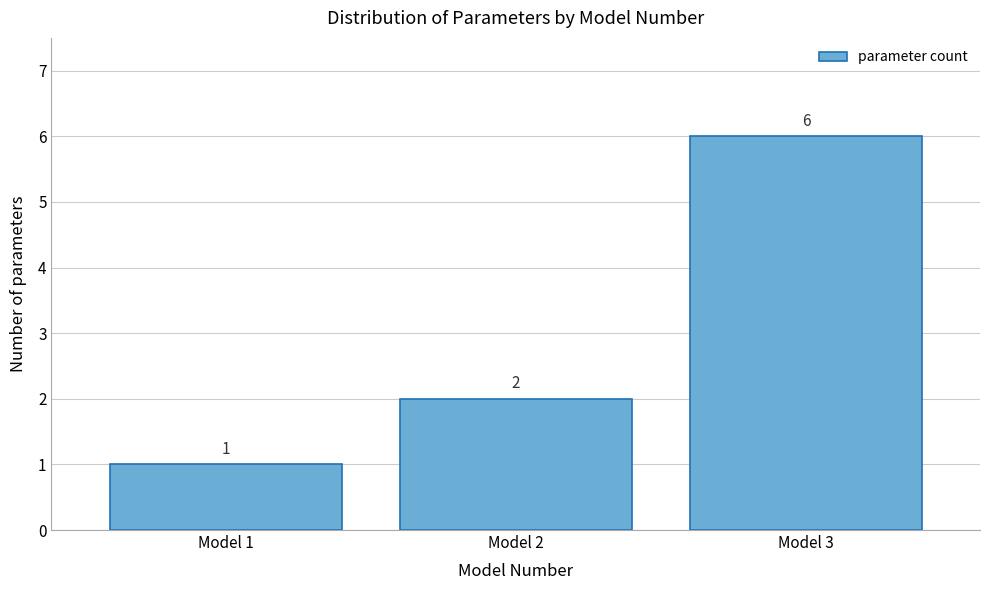

Reading right to left, what are all the values shown in this chart?

Model 3=6	Model 2=2	Model 1=1